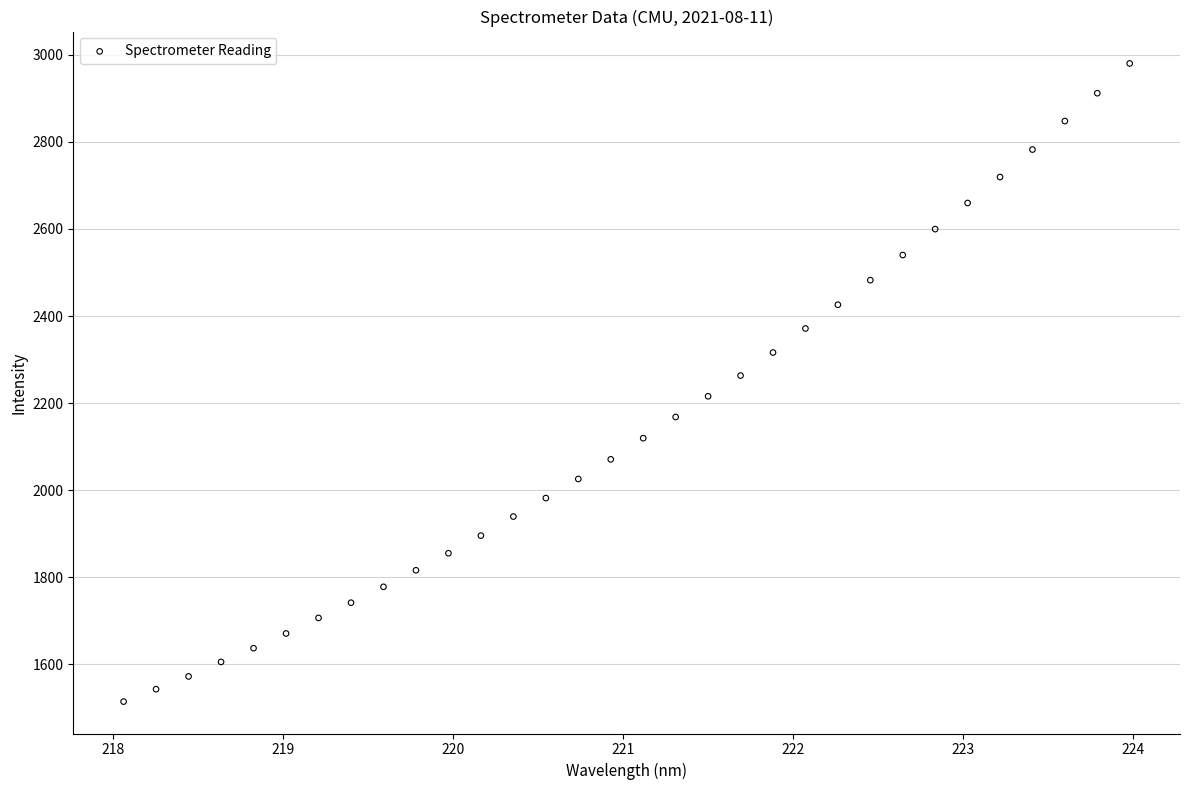

What is the range of Y values (max minus min)?

1466.1